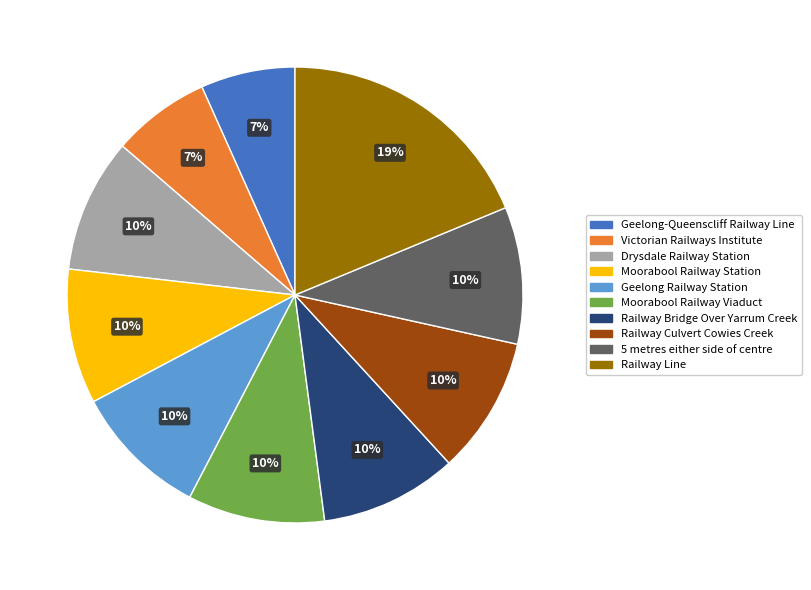

Which slice is the largest?

Railway Line